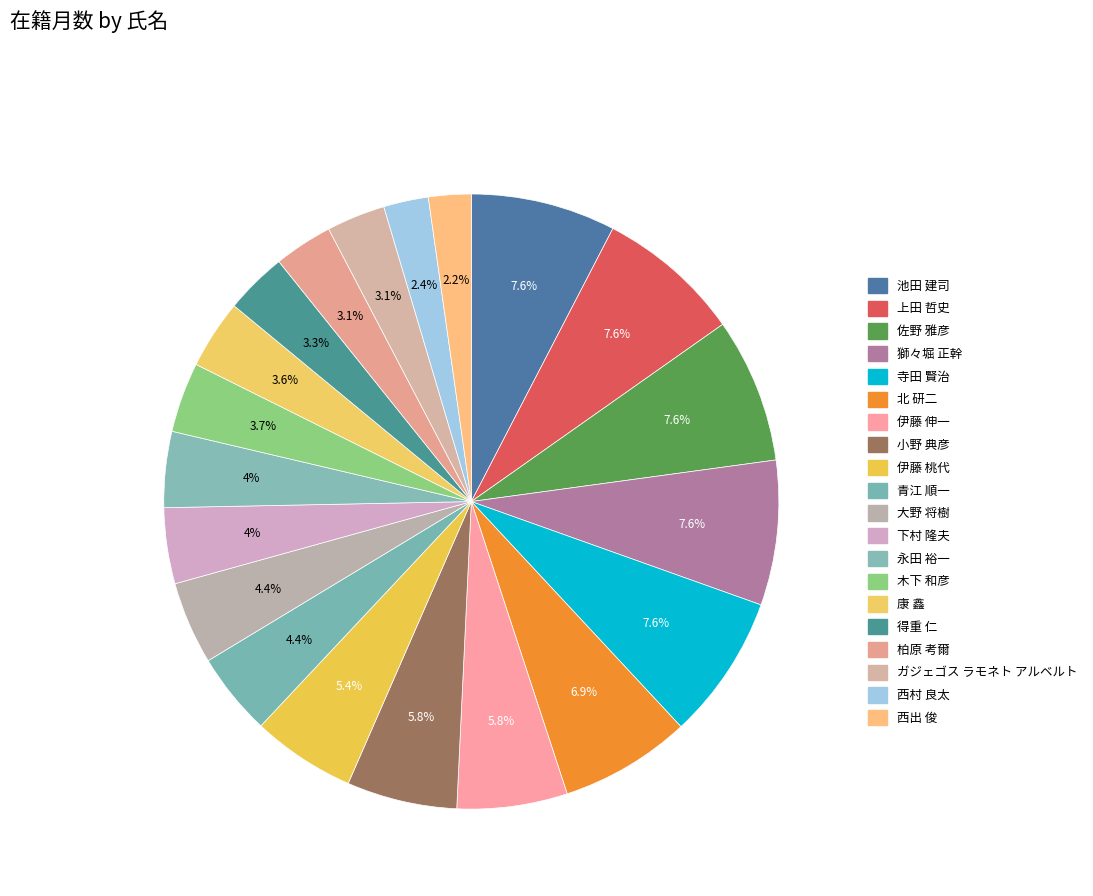

Is it true that 下村 隆夫 is 1% of the pie?

False